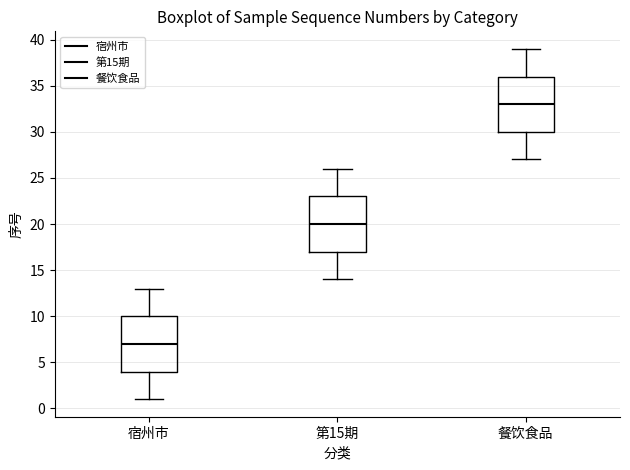

Reading left to right, transcribe this box plot: for each box, give where its median line is, the range the box spans, and where its two whiskers end, as read against the y-axis. The values are not printed on the chart, so give them approximately, as read against the axis.

宿州市: median 7, box 4 to 10, whiskers 1 to 13
第15期: median 20, box 17 to 23, whiskers 14 to 26
餐饮食品: median 33, box 30 to 36, whiskers 27 to 39